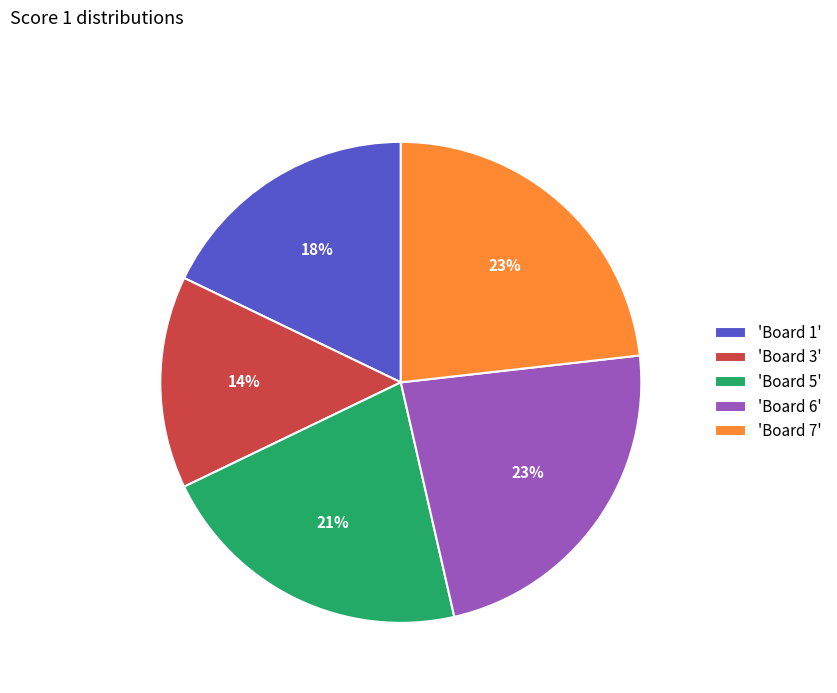

True or false: 'Board 1' accounts for 8% of the total.

False